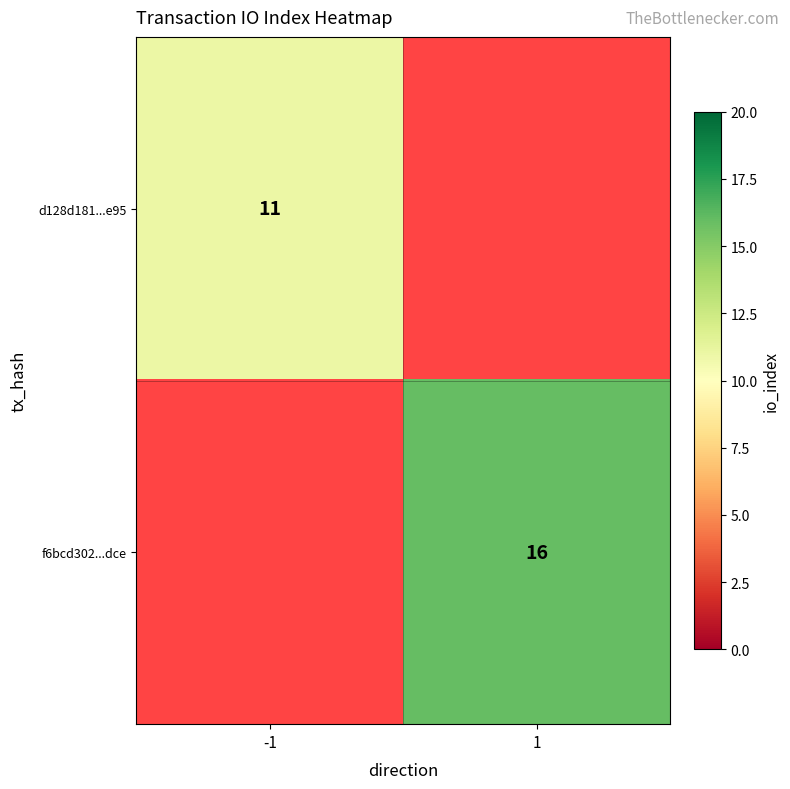

What is the maximum value shown in the chart?

16.0